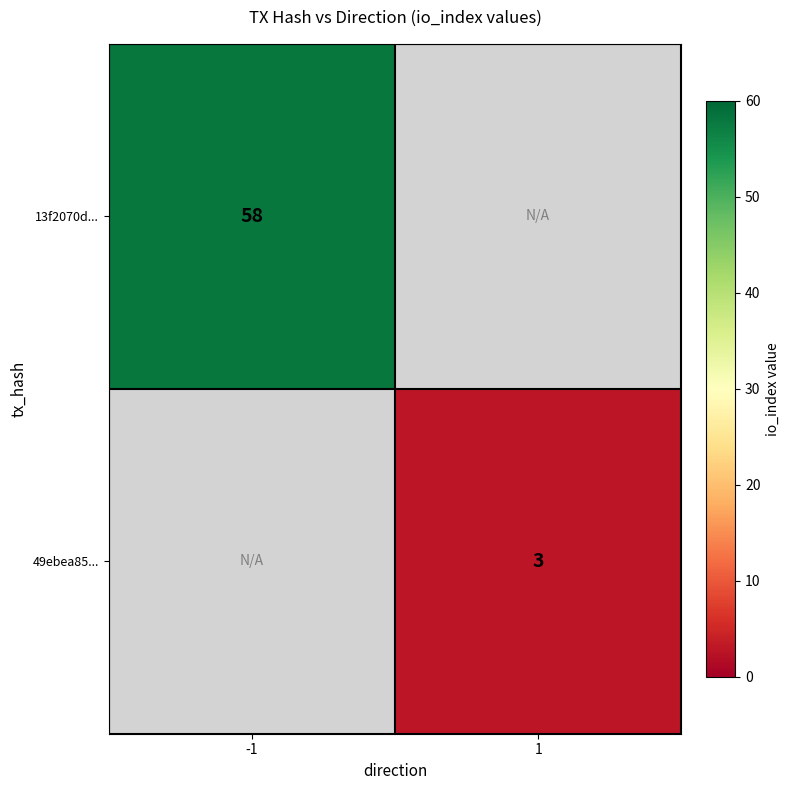

The 13f2070d... series shows 89 at -1. True or false?

False